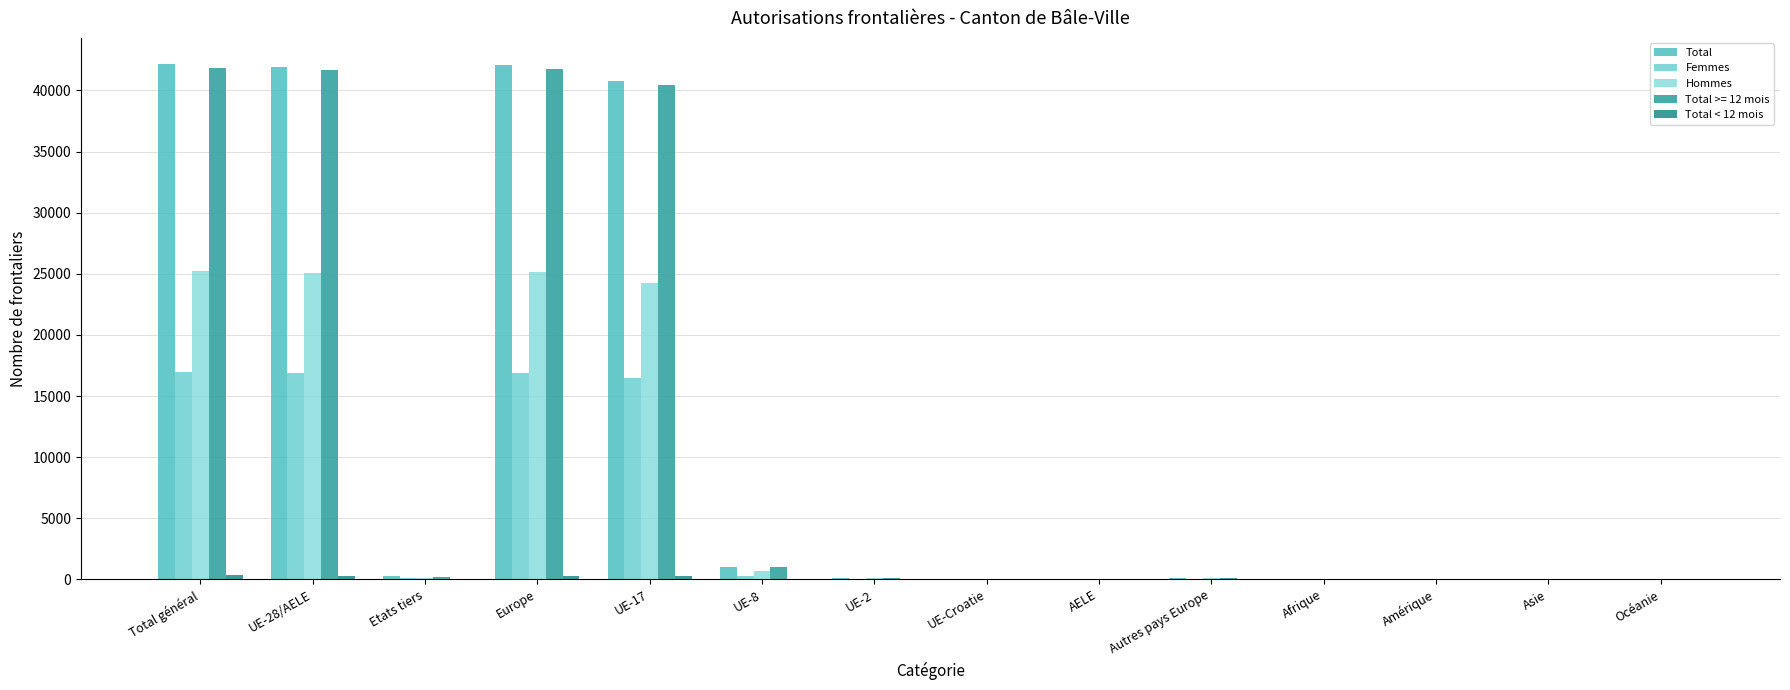

What is the sum of all Hommes values?

100678